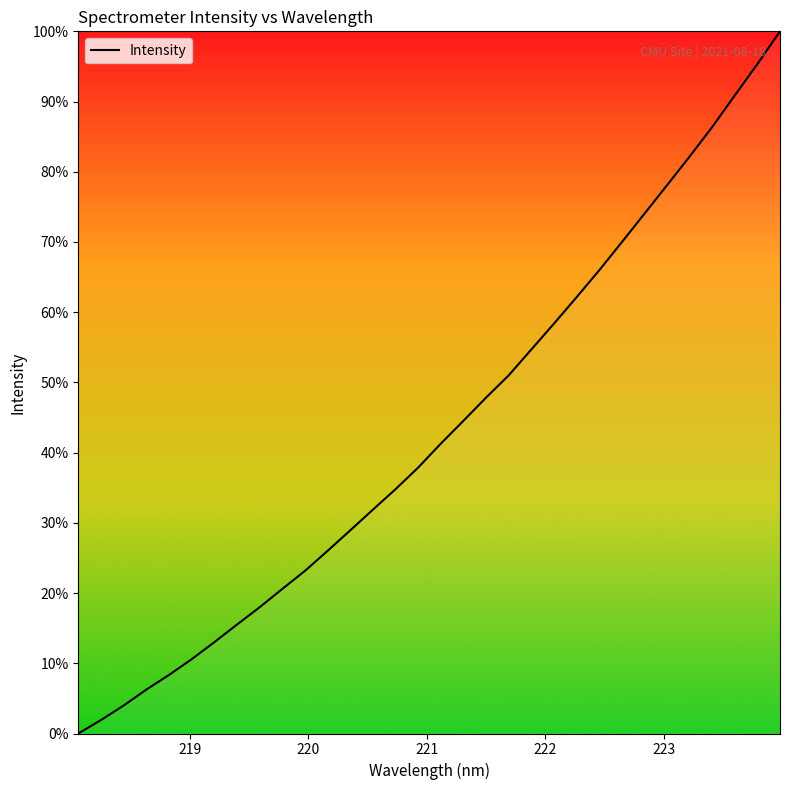

What is the greatest value displayed?

100.0